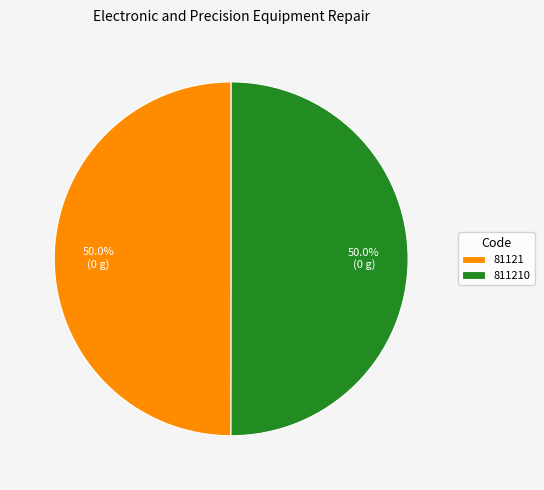

How much of the chart is everything except 811210?

50.0%